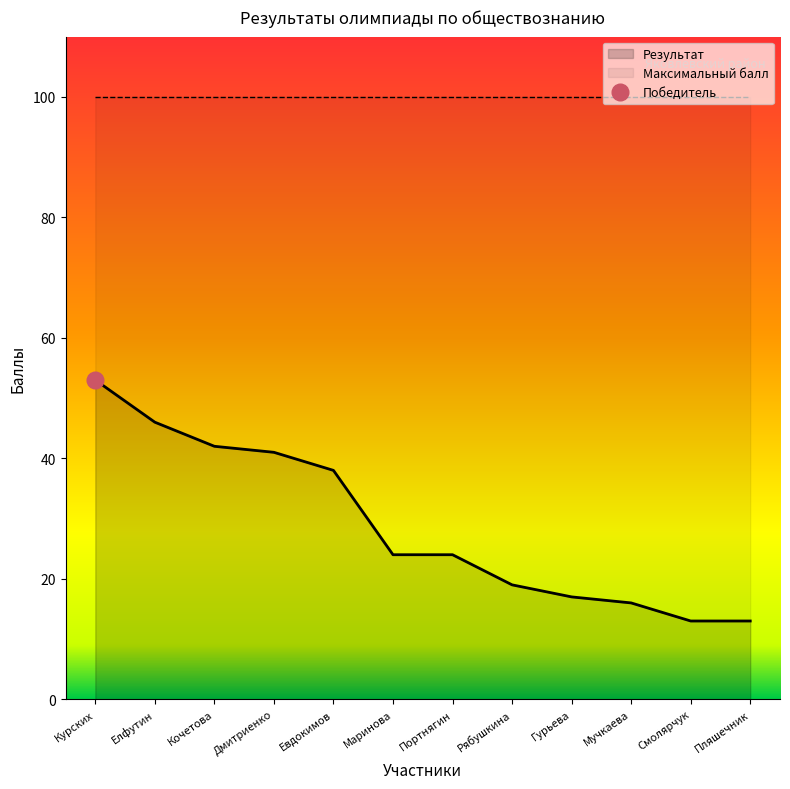

What is the label of the 1st point from the right?

Пляшечник